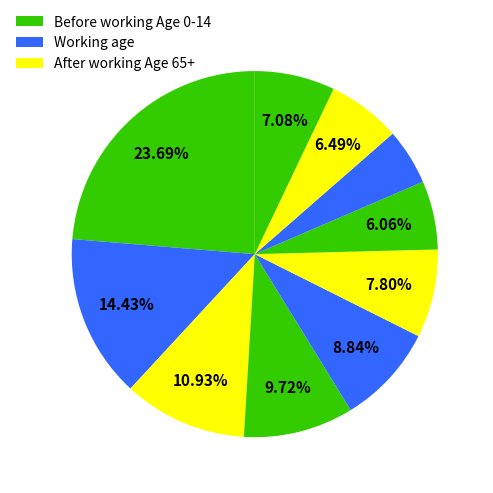

How many segments does this pie chart have?

10